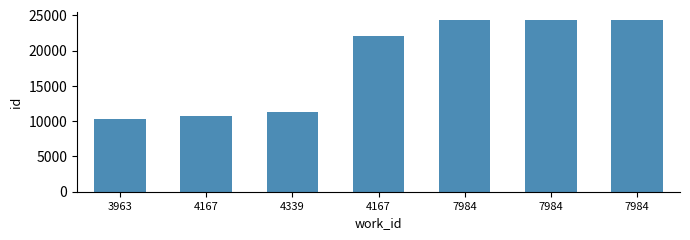

How many bars are there in total?

7